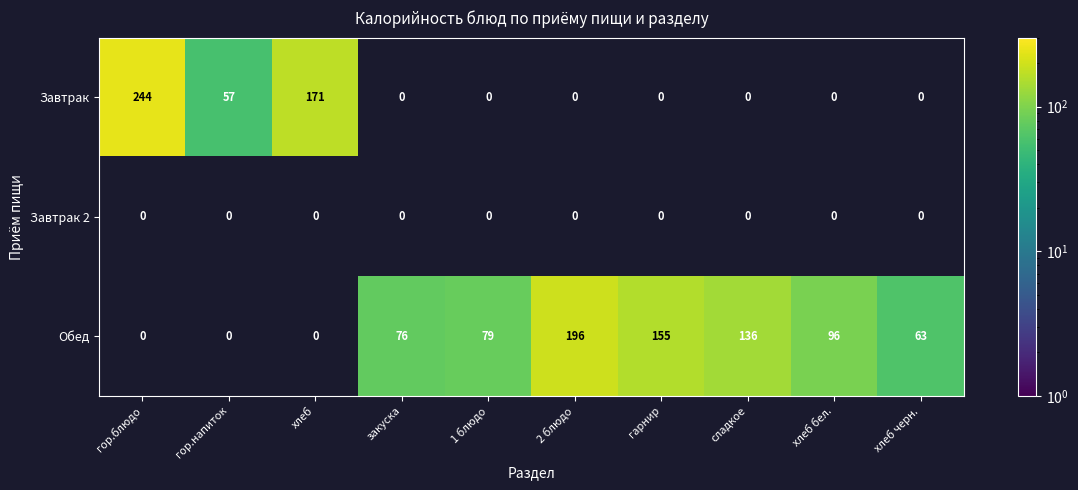

At how many categories does at least one series exceed 36?

10